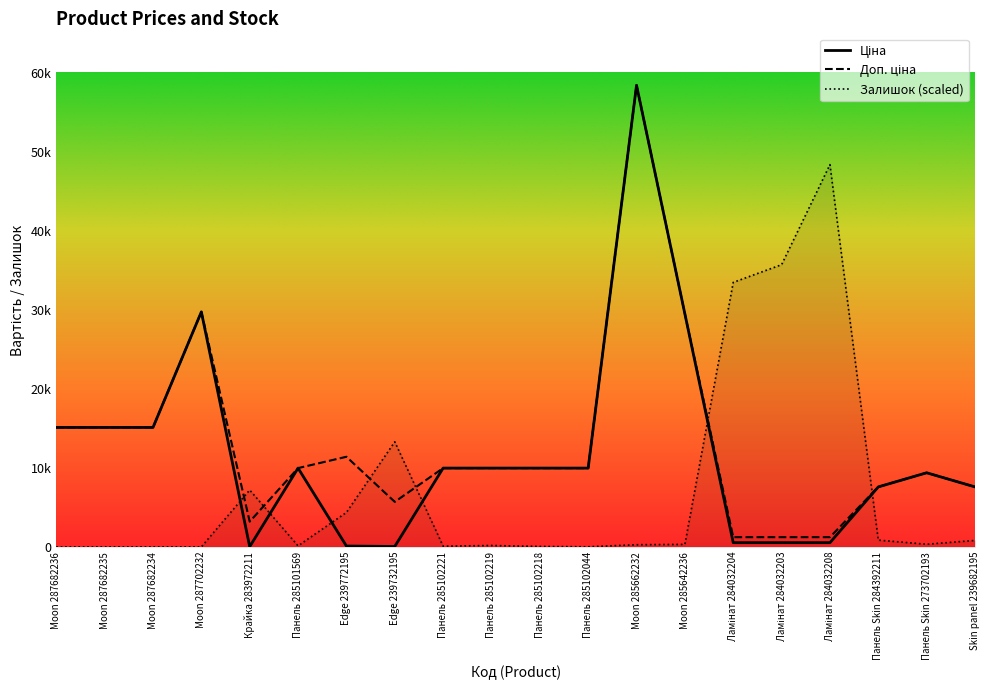

Reading left to right, transcribe all the data shown in this chart.

Ціна: Moon 287682236=15120.0	Moon 287682235=15120.0	Moon 287682234=15120.0	Moon 287702232=29747.2	Крайка 283972211=32.0	Панель 285101569=9975.0	Edge 239772195=114.1	Edge 239732195=57.0	Панель 285102221=9975.0	Панель 285102219=9975.0	Панель 285102218=9975.0	Панель 285102044=9975.0	Moon 285662232=58426.5	Moon 285642236=29491.5	Ламінат 284032204=539.0	Ламінат 284032203=539.0	Ламінат 284032208=539.0	Панель Skin 284392211=7596.5	Панель Skin 273702193=9384.0	Skin panel 239682195=7596.5
Доп. ціна: Moon 287682236=15120.0	Moon 287682235=15120.0	Moon 287682234=15120.0	Moon 287702232=29747.2	Крайка 283972211=3205.0	Панель 285101569=9975.0	Edge 239772195=11410.0	Edge 239732195=5705.0	Панель 285102221=9975.0	Панель 285102219=9975.0	Панель 285102218=9975.0	Панель 285102044=9975.0	Moon 285662232=58426.5	Moon 285642236=29491.5	Ламінат 284032204=1235.4	Ламінат 284032203=1235.4	Ламінат 284032208=1235.4	Панель Skin 284392211=7596.5	Панель Skin 273702193=9384.0	Skin panel 239682195=7596.5
Залишок: Moon 287682236=0.0	Moon 287682235=0.0	Moon 287682234=0.0	Moon 287702232=0.0	Крайка 283972211=7200.0	Панель 285101569=140.0	Edge 239772195=4360.0	Edge 239732195=13300.0	Панель 285102221=100.0	Панель 285102219=180.0	Панель 285102218=60.0	Панель 285102044=20.0	Moon 285662232=280.0	Moon 285642236=320.0	Ламінат 284032204=33480.0	Ламінат 284032203=35720.0	Ламінат 284032208=48380.0	Панель Skin 284392211=860.0	Панель Skin 273702193=340.0	Skin panel 239682195=820.0